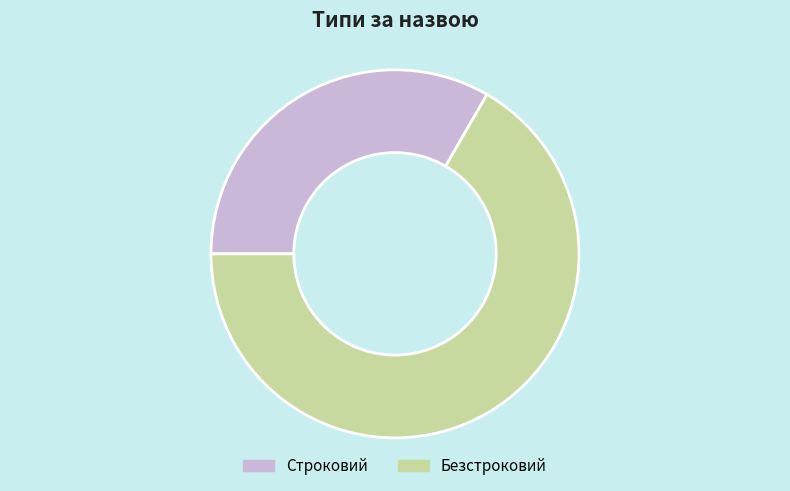

Combined, do Строковий and Безстроковий account for over 50%?

Yes